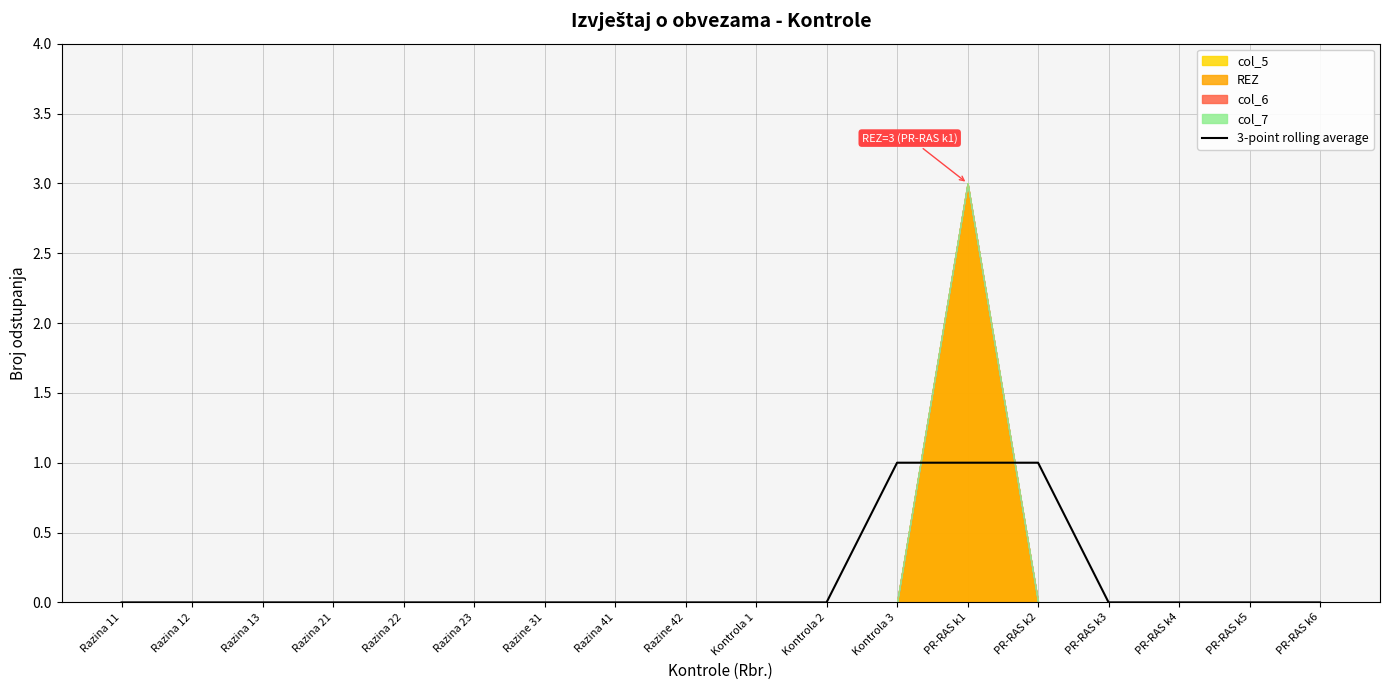

Is it true that 3-point rolling average equals 0 at Razina 12?

True